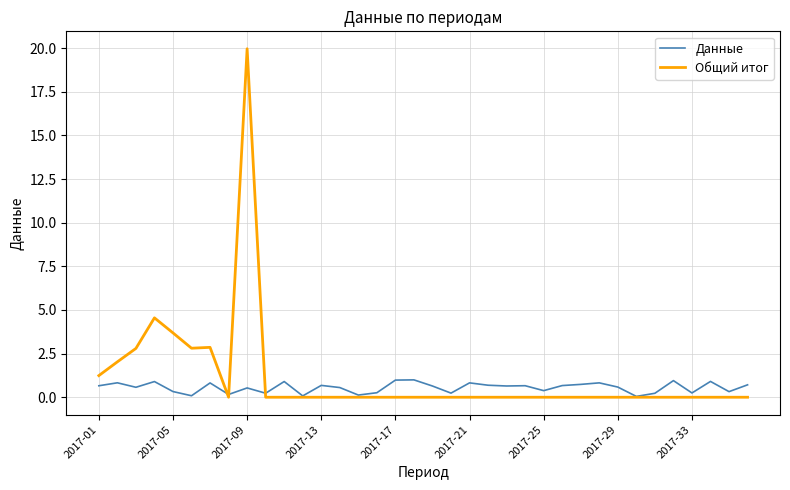

Which series has the widest spread of values?

Общий итог